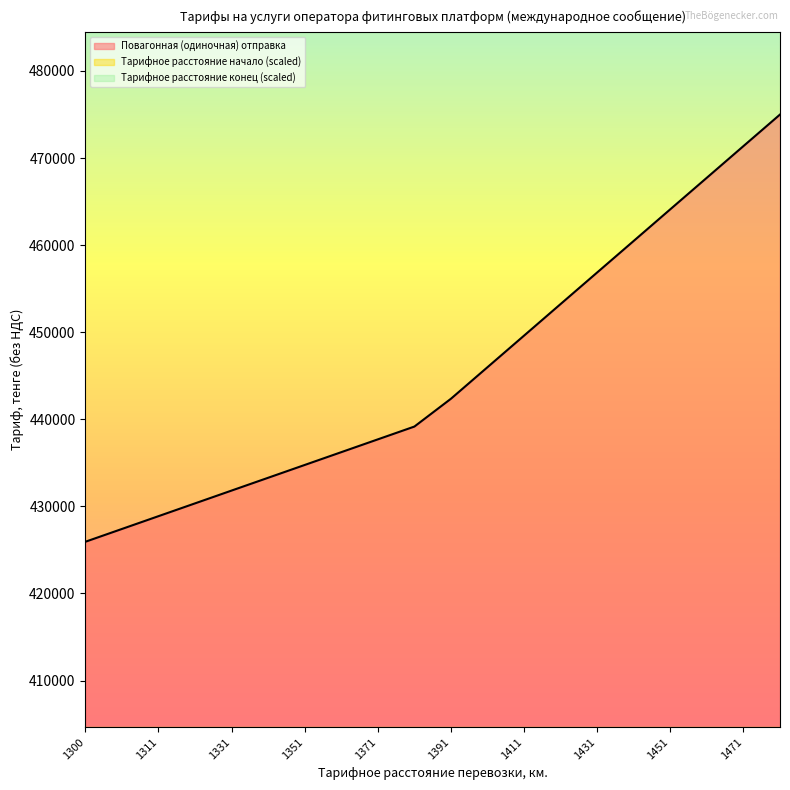

How many distinct data groups are displayed?

3